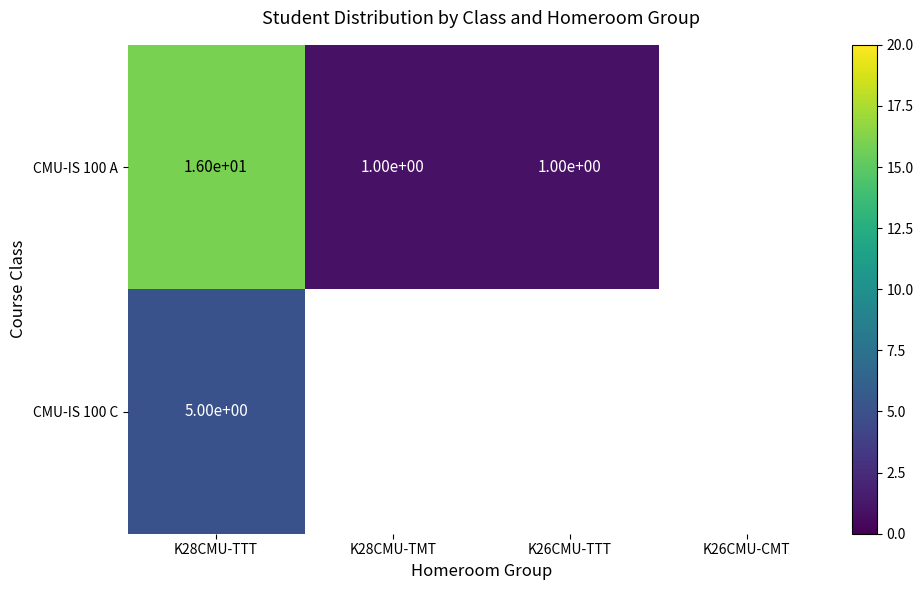

Rank the series at K28CMU-TTT from highest to lowest value.

CMU-IS 100 A, CMU-IS 100 C